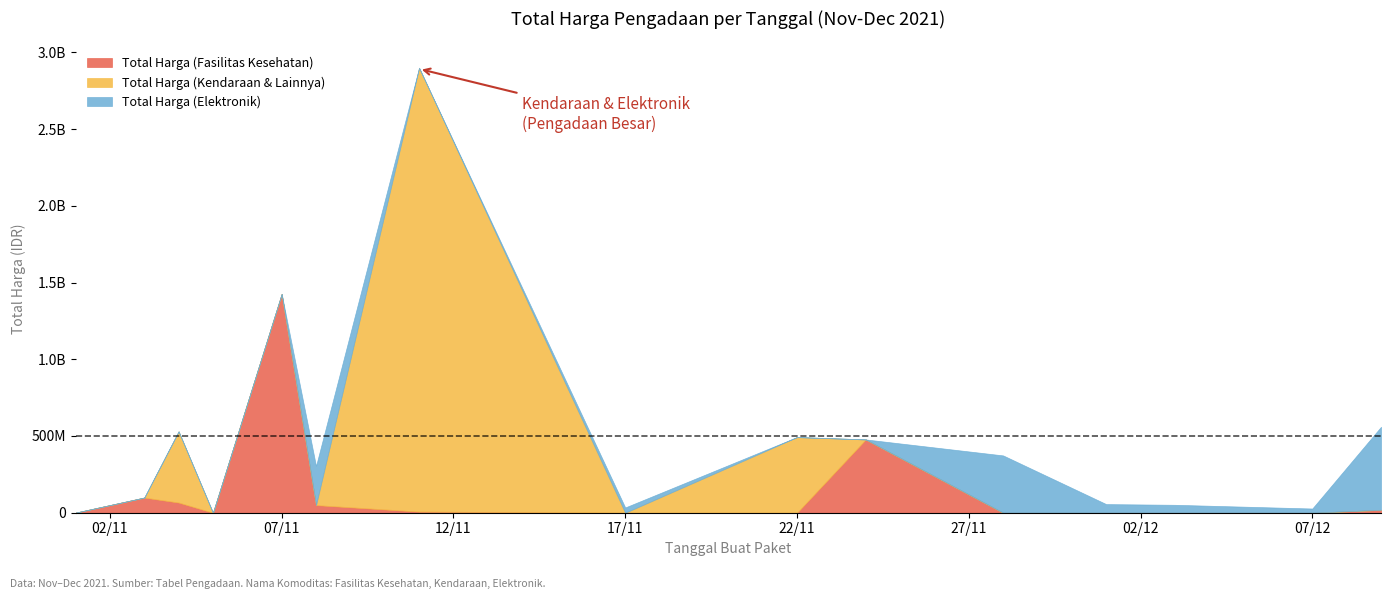

Reading left to right, transcribe all the data shown in this chart.

Total Harga (Fasilitas Kesehatan): 2021-11-01=333600	2021-11-03=98772570	2021-11-04=66441200	2021-11-05=0	2021-11-07=1425867900	2021-11-08=49730040	2021-11-11=7401240	2021-11-17=0	2021-11-22=0	2021-11-24=477600000	2021-11-28=0	2021-12-01=0	2021-12-03=0	2021-12-07=0	2021-12-09=18900000
Total Harga (Kendaraan & Lainnya): 2021-11-01=0	2021-11-03=0	2021-11-04=464002100	2021-11-05=0	2021-11-07=0	2021-11-08=0	2021-11-11=2892122000	2021-11-17=0	2021-11-22=493000000	2021-11-24=0	2021-11-28=0	2021-12-01=0	2021-12-03=0	2021-12-07=0	2021-12-09=0
Total Harga (Elektronik): 2021-11-01=0	2021-11-03=0	2021-11-04=0	2021-11-05=0	2021-11-07=0	2021-11-08=254700000	2021-11-11=0	2021-11-17=34292000	2021-11-22=0	2021-11-24=0	2021-11-28=373404000	2021-12-01=56152800	2021-12-03=51601000	2021-12-07=27412000	2021-12-09=541071000